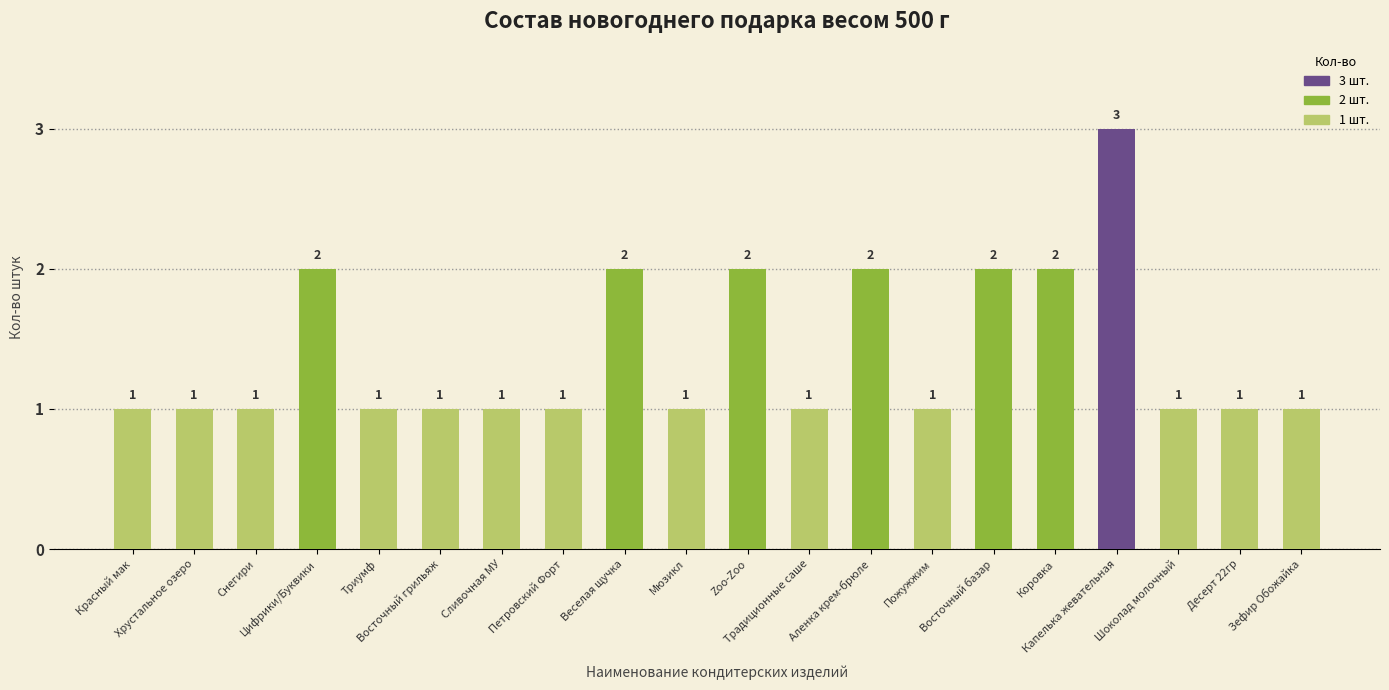

What is the maximum value shown in the chart?

3